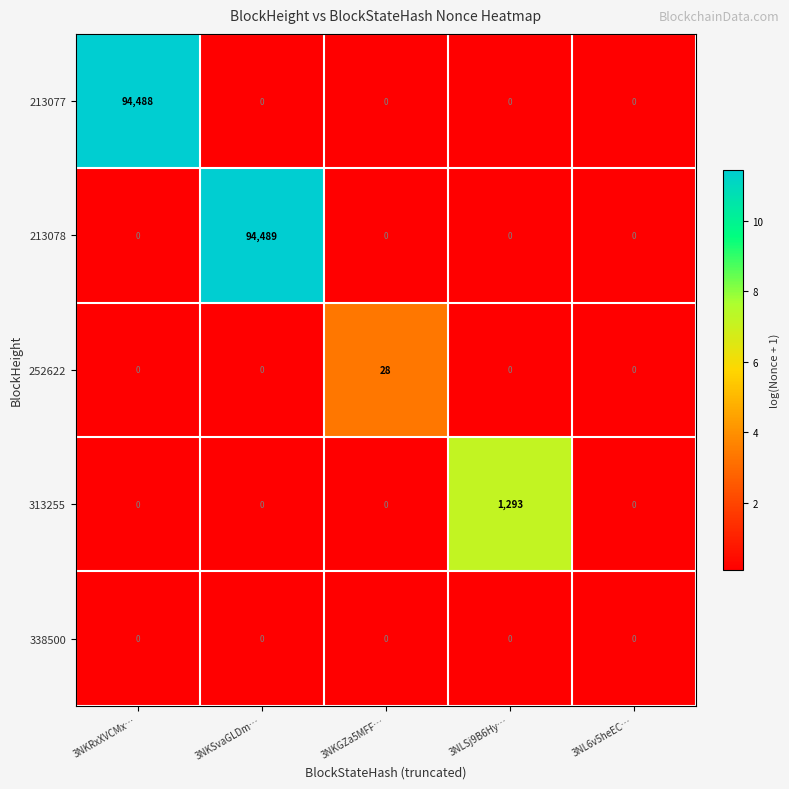

At which category is the sum across all series the highest?

3NKSvaGLDm…